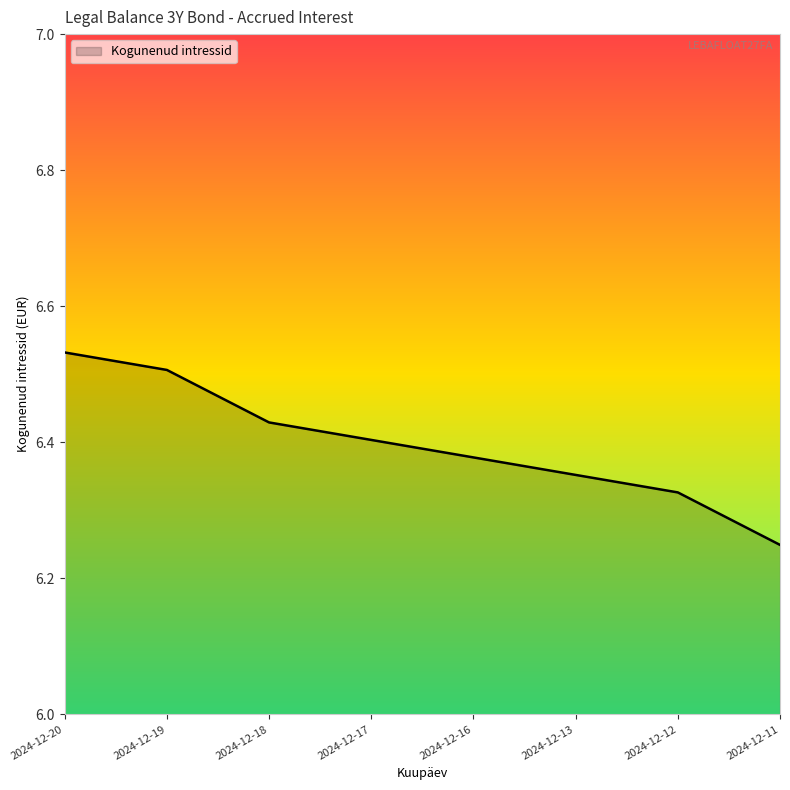

What is the difference between the maximum and minimum values?

0.3